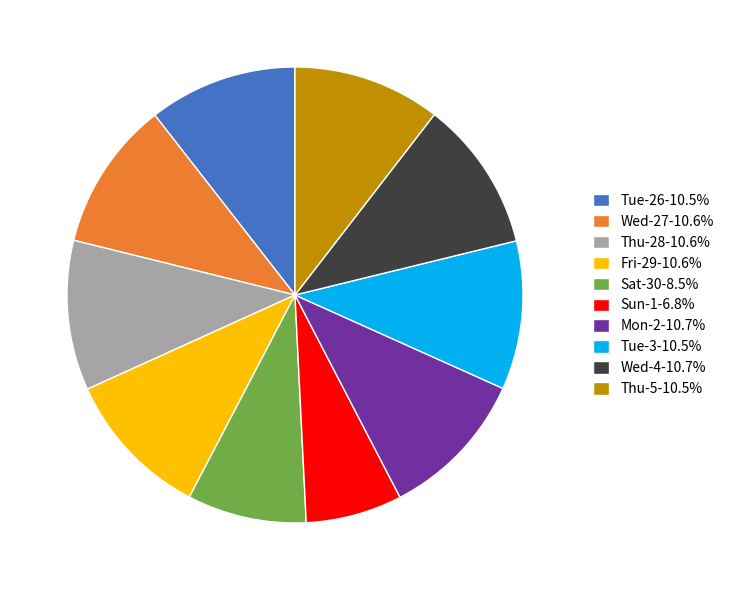

True or false: Fri-29 accounts for 16% of the total.

False